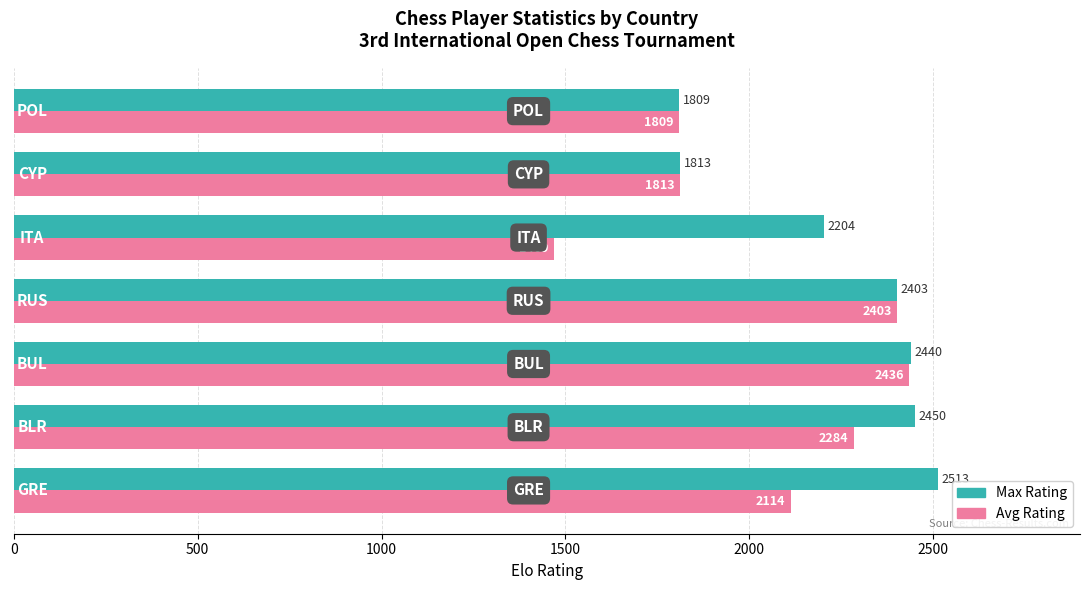

At how many categories does at least one series exceed 1878?

5